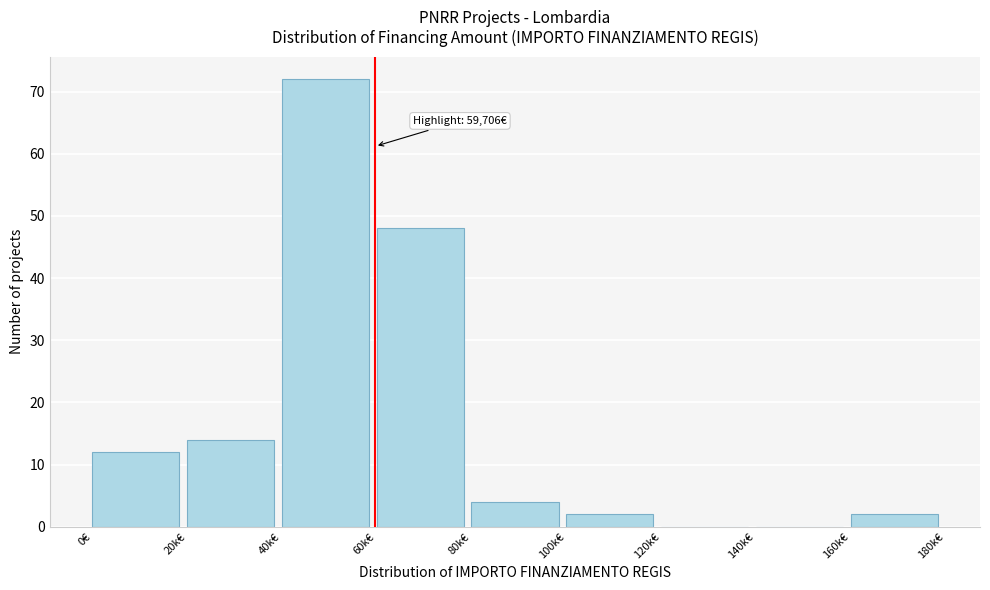

Reading left to right, list all the values displayed in this chart.

0€=12	20k€=14	40k€=72	60k€=48	80k€=4	100k€=2	120k€=0	140k€=0	160k€=2